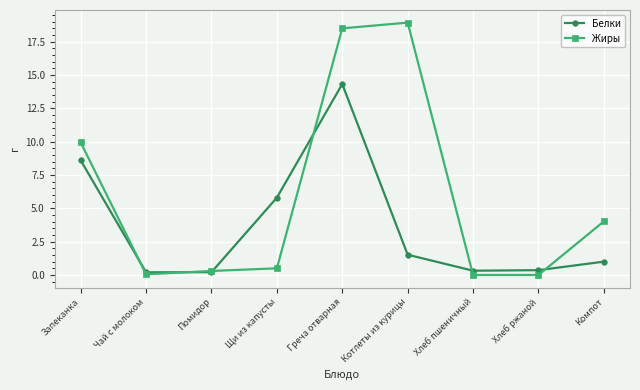

What is the average value of the Жиры series?

5.8